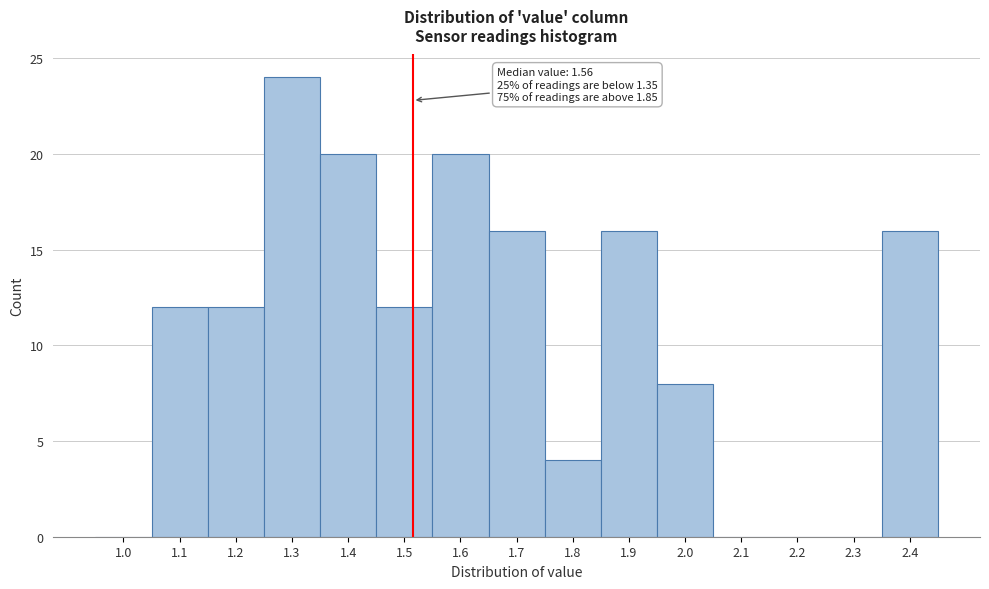

Reading right to left, what are all the values shown in this chart?

2.4=16	2.3=0	2.2=0	2.1=0	2.0=8	1.9=16	1.8=4	1.7=16	1.6=20	1.5=12	1.4=20	1.3=24	1.2=12	1.1=12	1.0=0